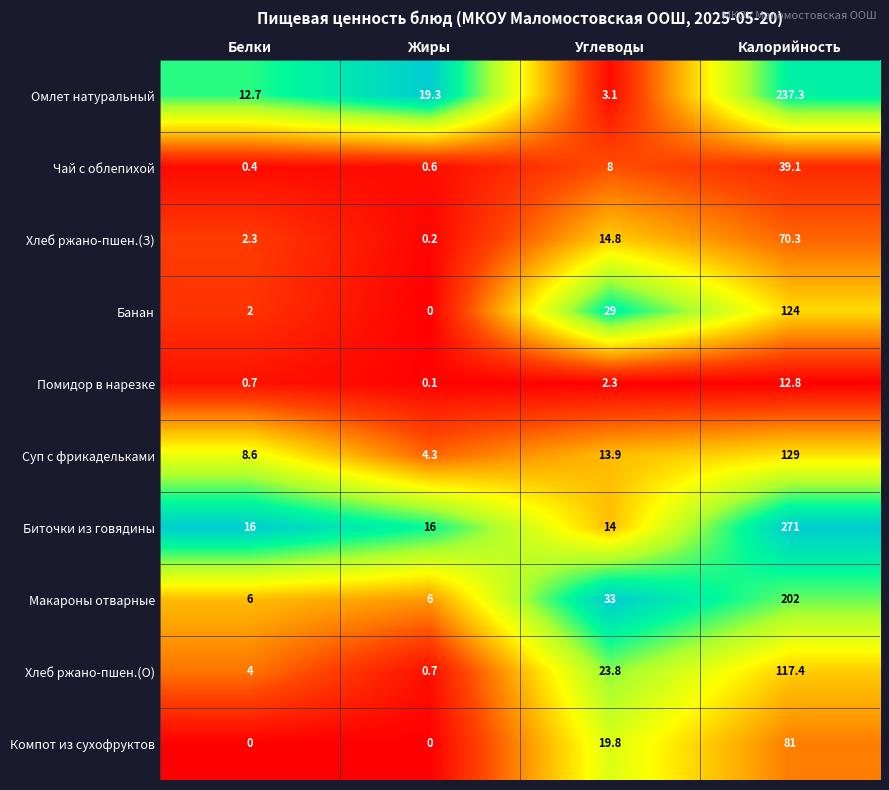

What is the maximum value shown in the chart?

271.0